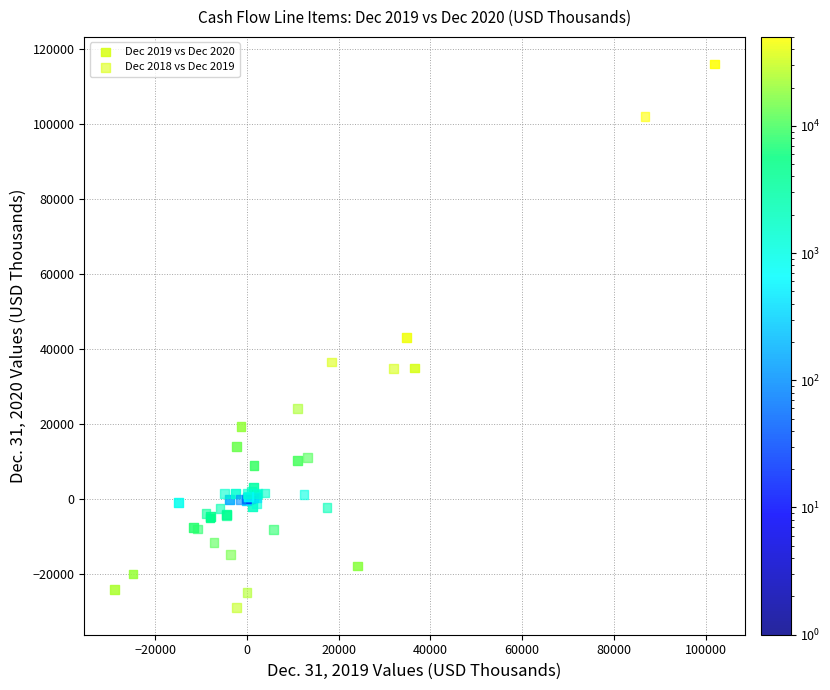

What are all the series names shown in the legend?

Dec 2019 vs Dec 2020, Dec 2018 vs Dec 2019